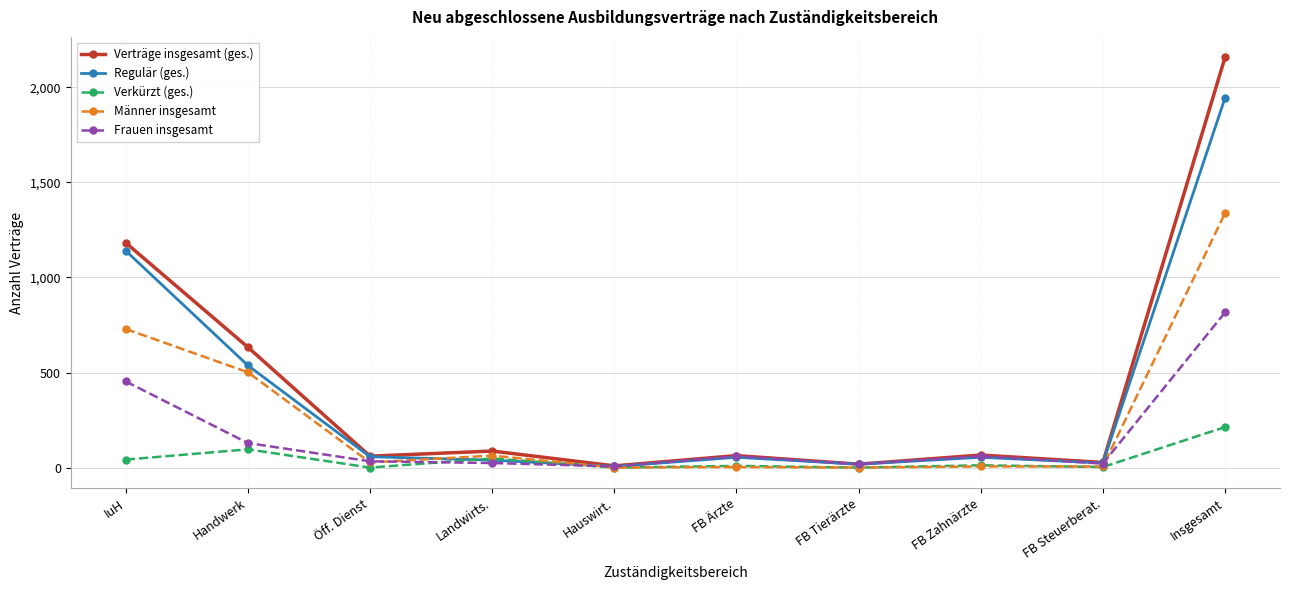

What is the highest value of the Verträge insgesamt (ges.) series?

2157